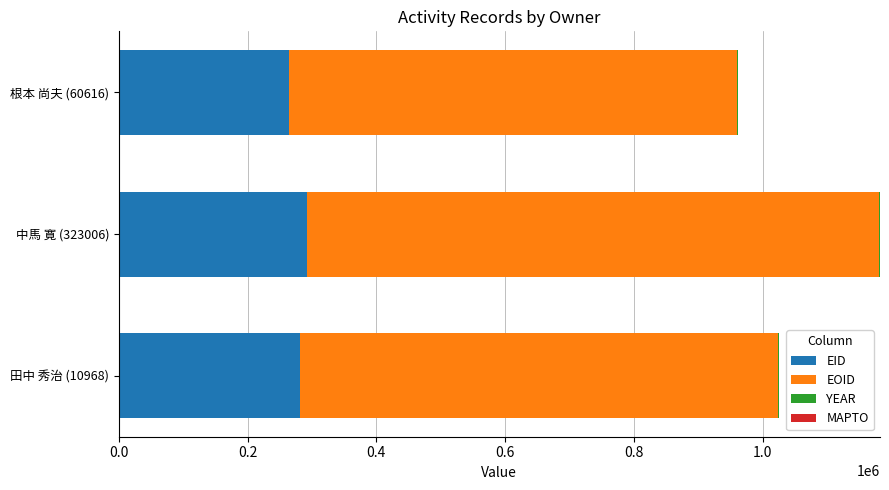

At which category is the sum across all series the highest?

中馬 寛 (323006)